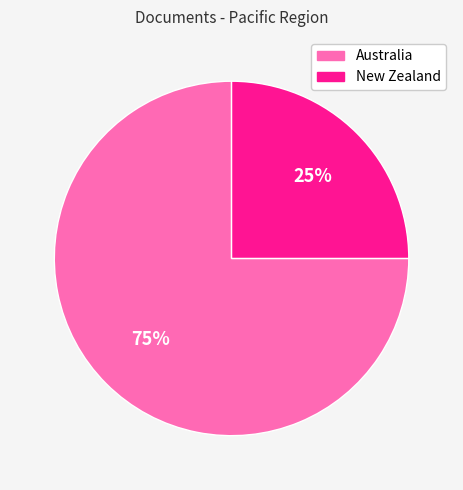

What is the largest slice in the pie chart?

Australia